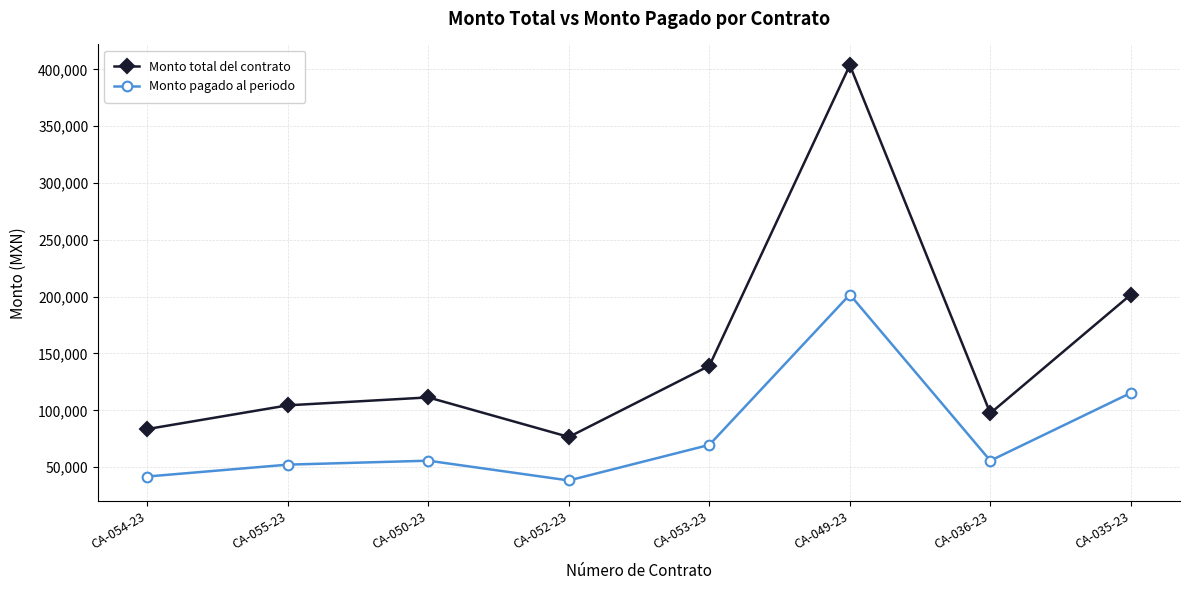

Does the chart display data point markers on the line(s)?

Yes